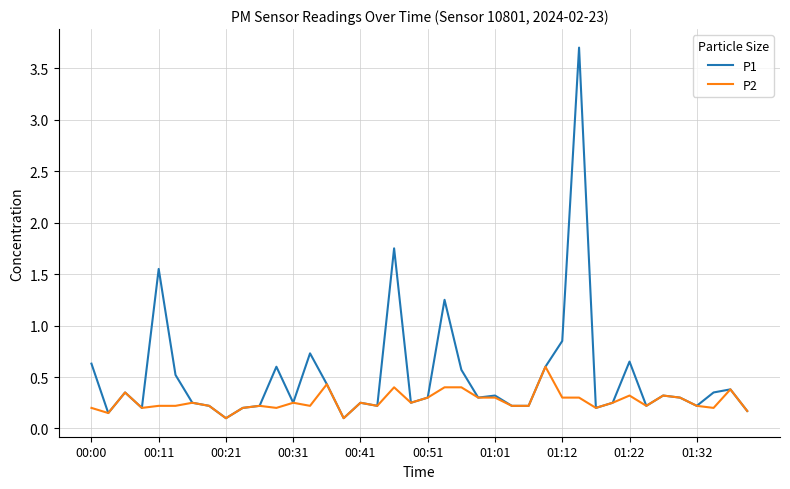

What is the maximum value for P1?

3.7